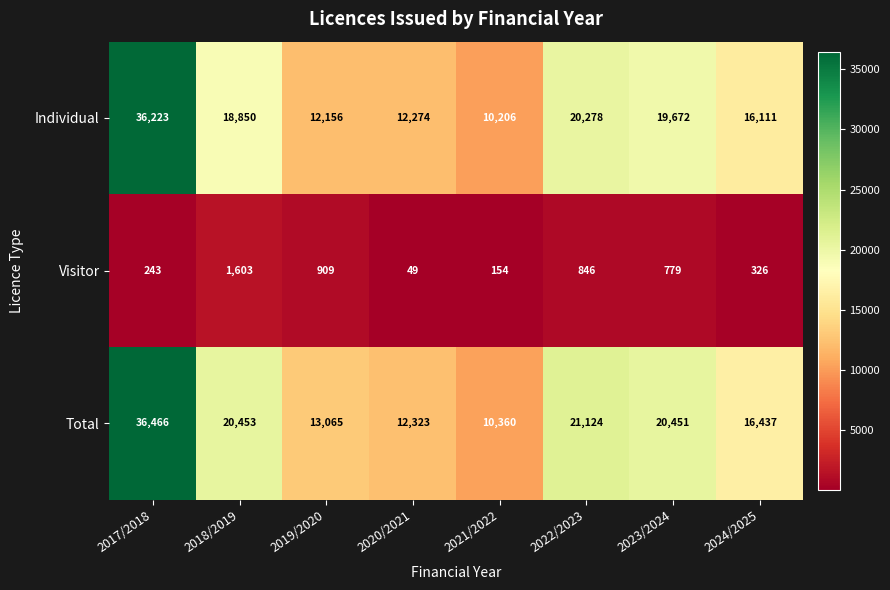

What is the approximate value of Total at 2023/2024, to the nearest 10?

20450